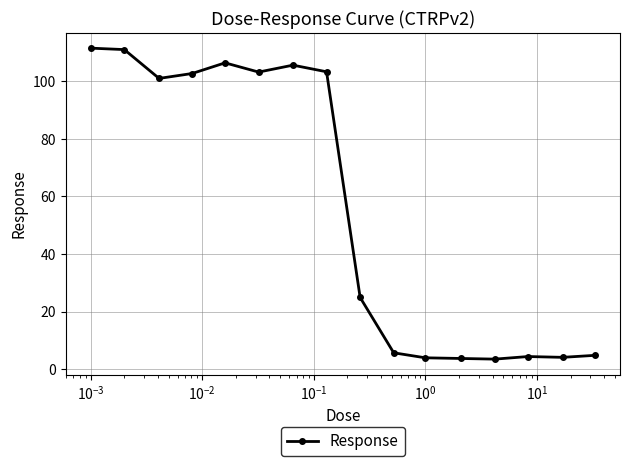

What is the value of the 12th point from the left?

3.7